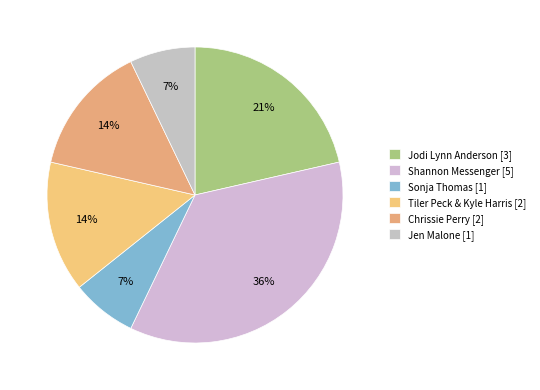

How many slices are in this pie chart?

6